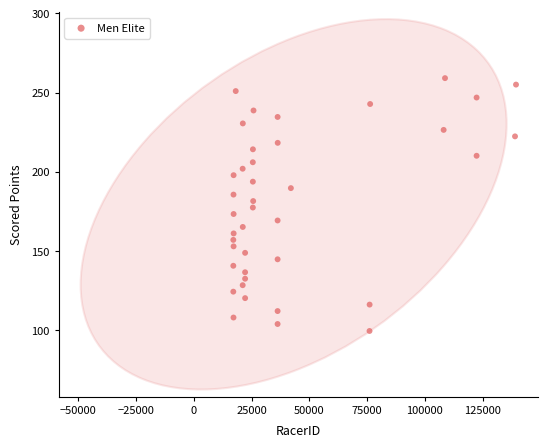

What is the range of Y values (max minus min)?

159.5